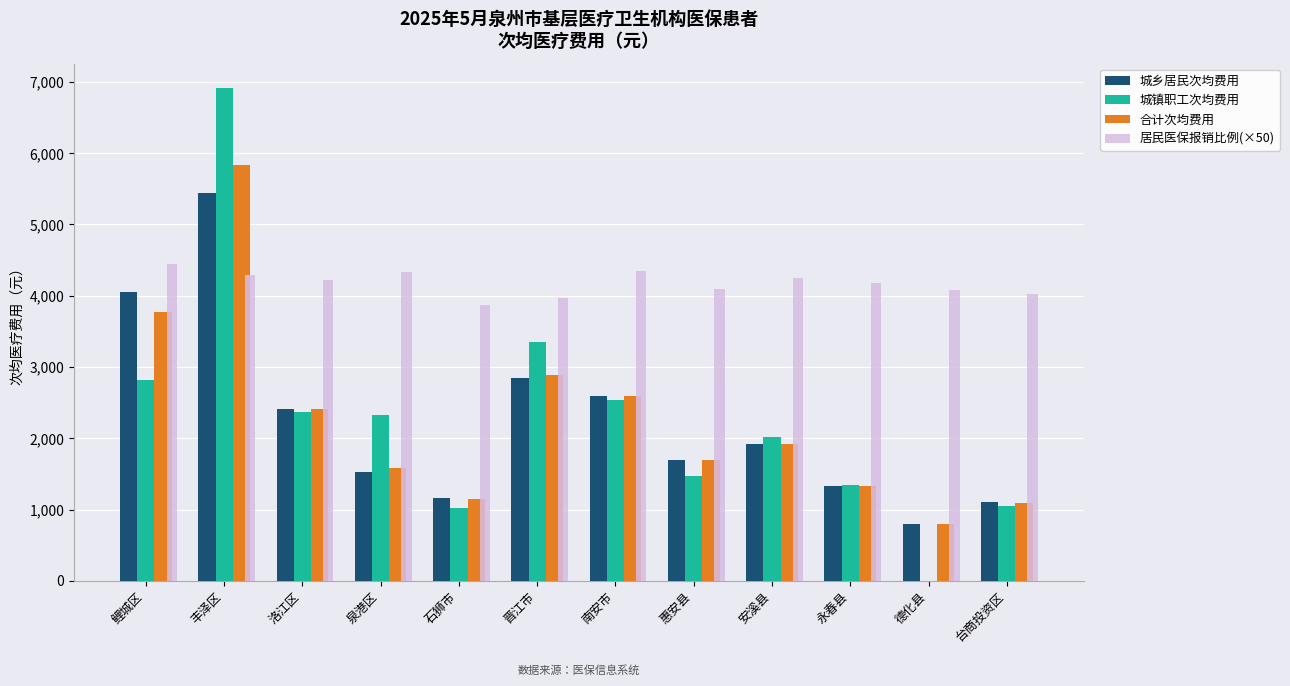

What is the sum of all 城镇职工次均费用 values?

27231.5